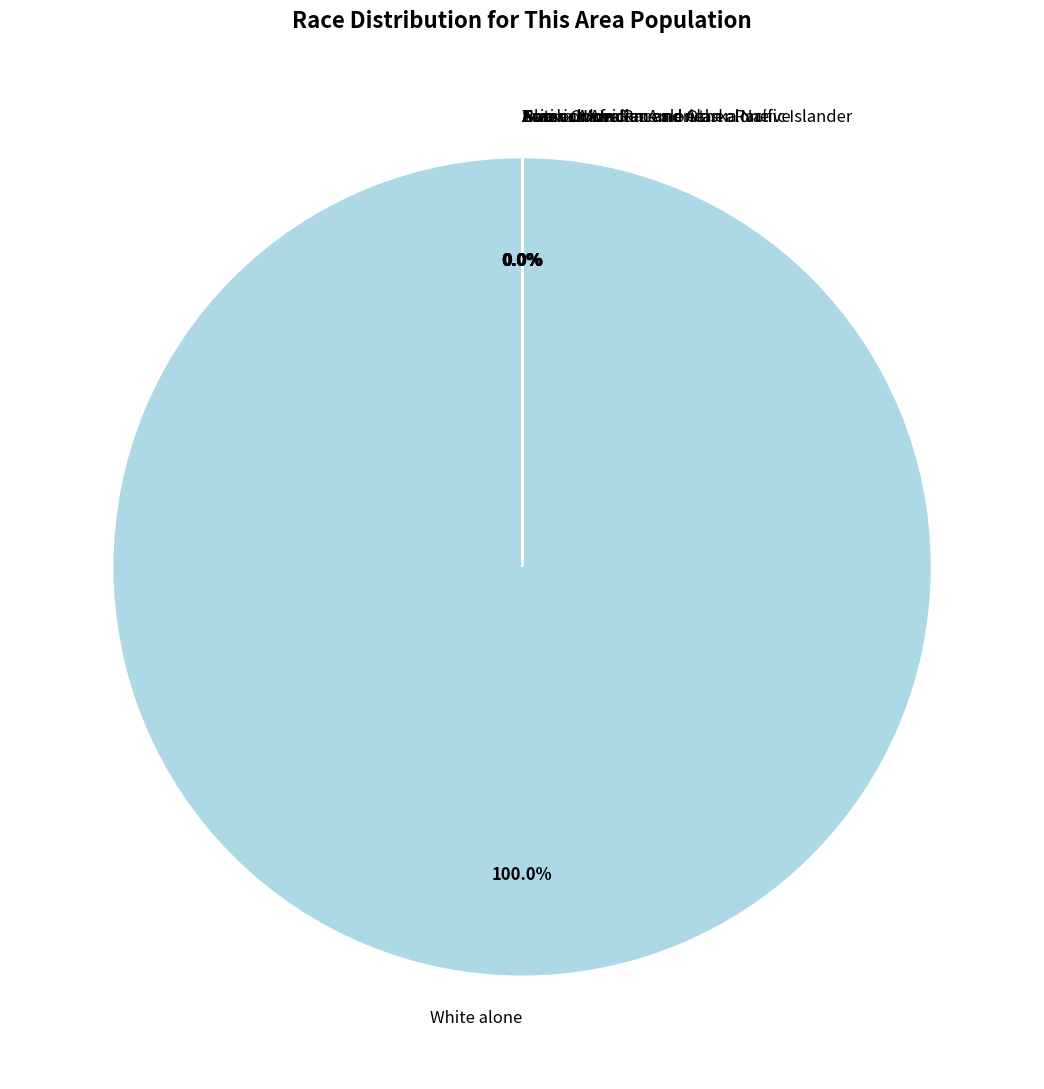

Does White alone account for over 50% of the chart?

Yes